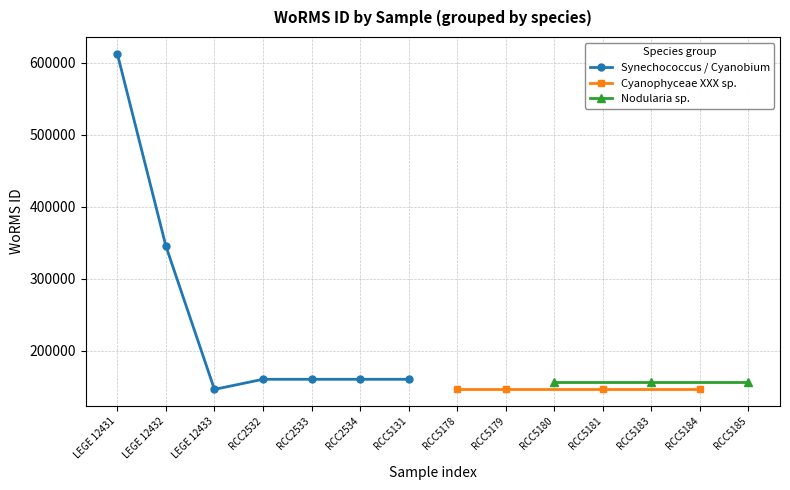

The value of Synechococcus / Cyanobium at LEGE 12433 is 146542. True or false?

True